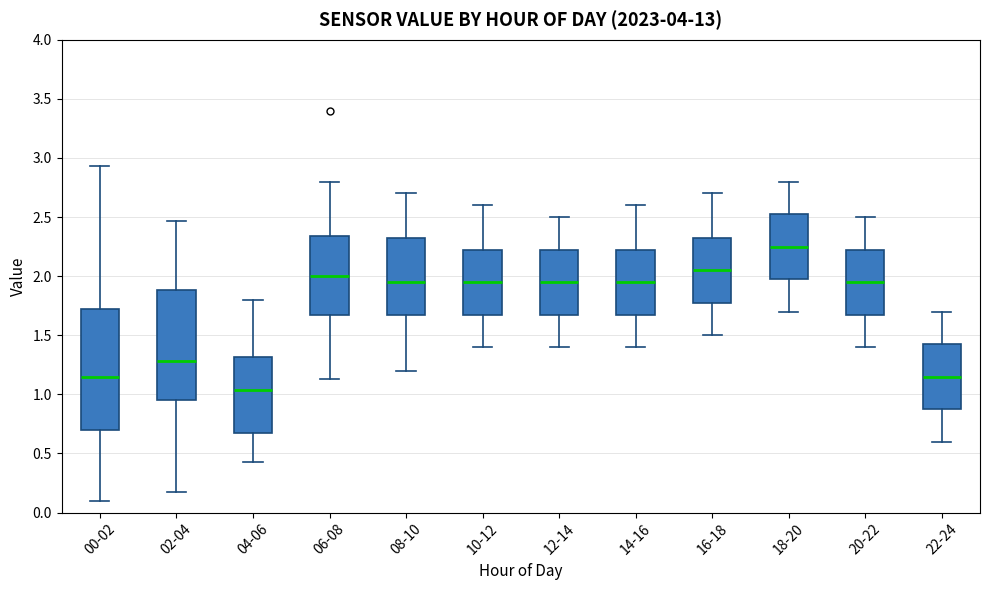

Which box is the tallest, from its lower edge to its upper edge?

00-02